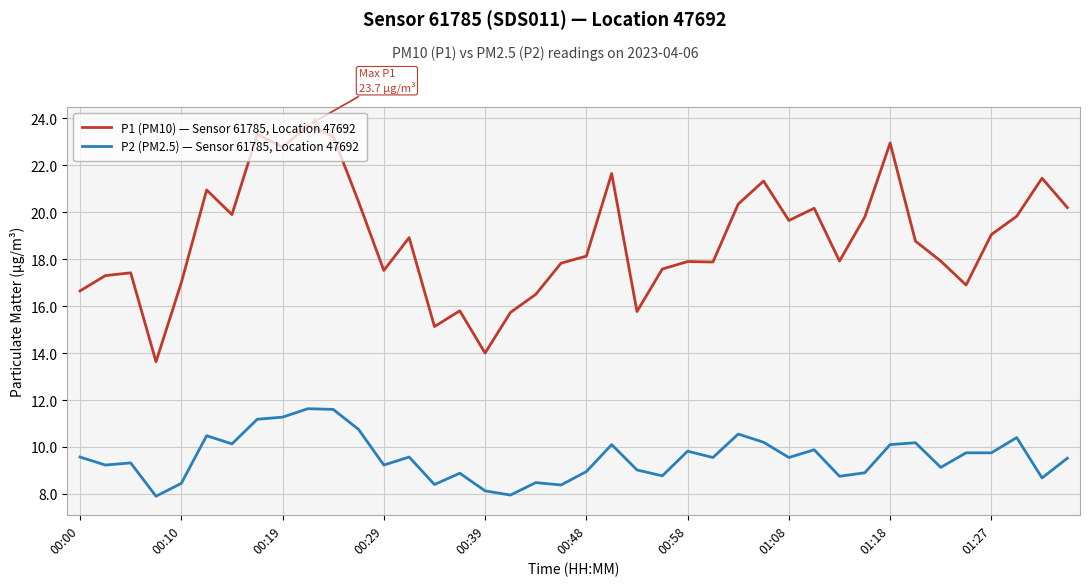

What is the difference between the maximum and minimum values in the P1 (PM10) — Sensor 61785, Location 47692 series?

10.1